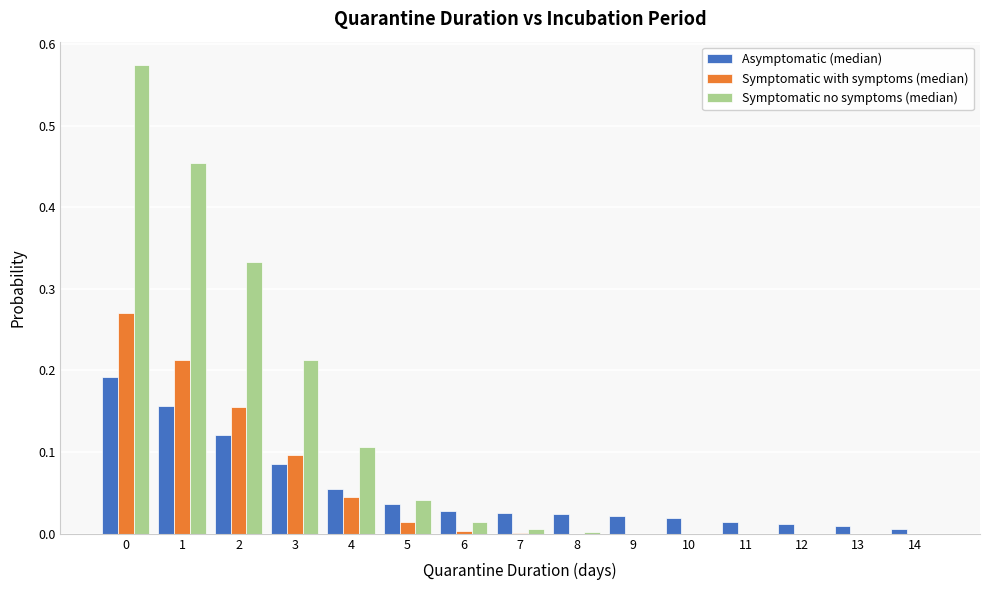

True or false: Symptomatic no symptoms (median) has a value of 0.3 at 3.

False